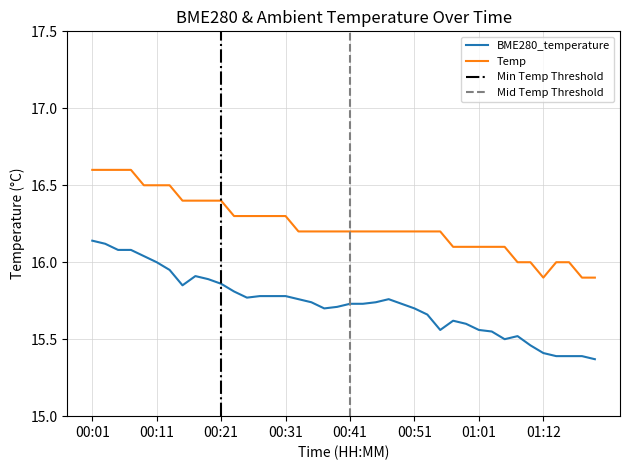

What is the smallest value displayed?

15.4